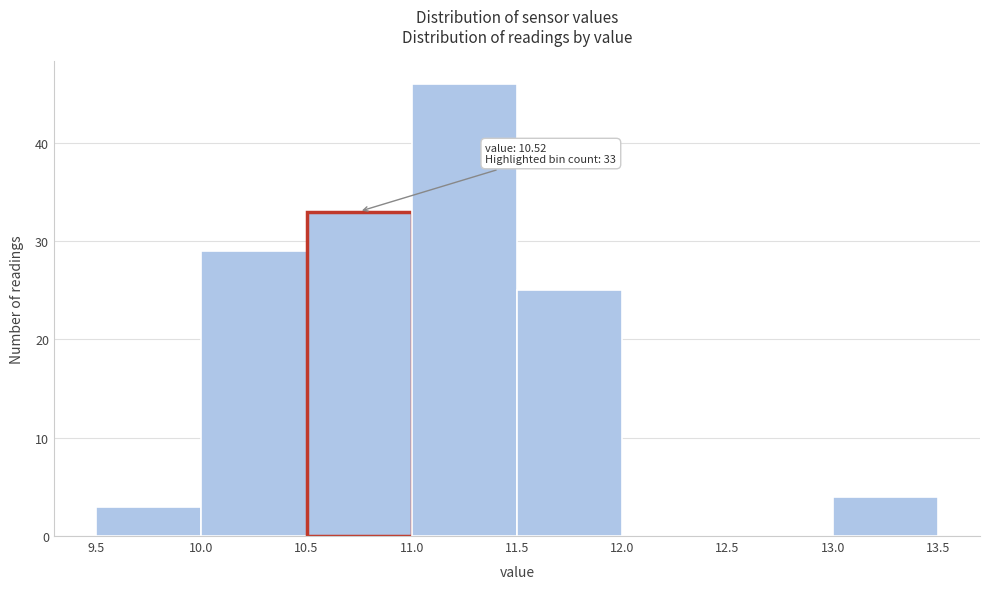

Over which range of the x-axis is the bar tallest?

11.0 to 11.5